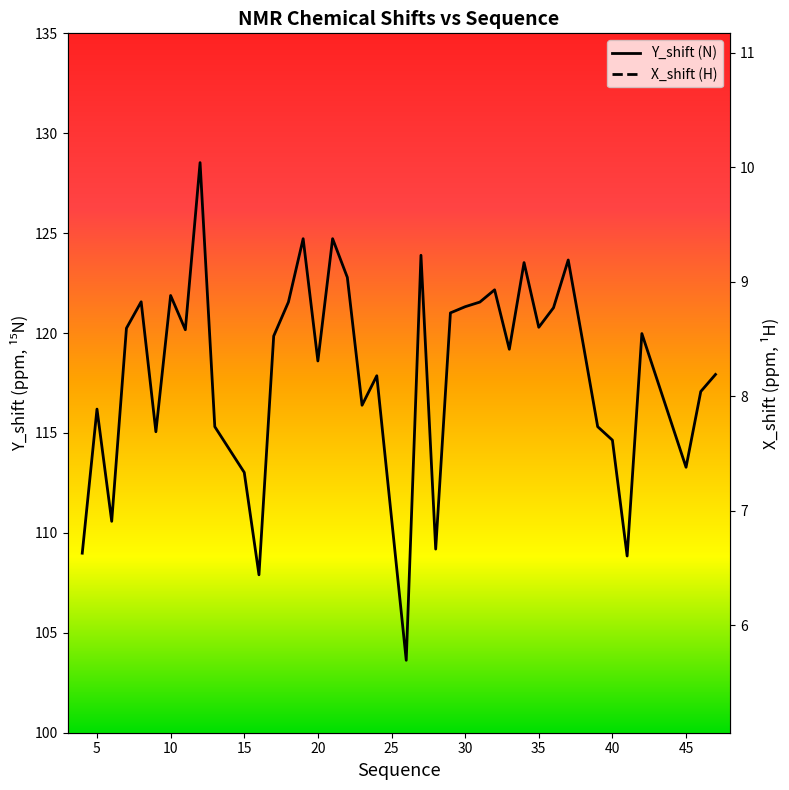

Which series has the largest range (max minus min)?

Y_shift (N)